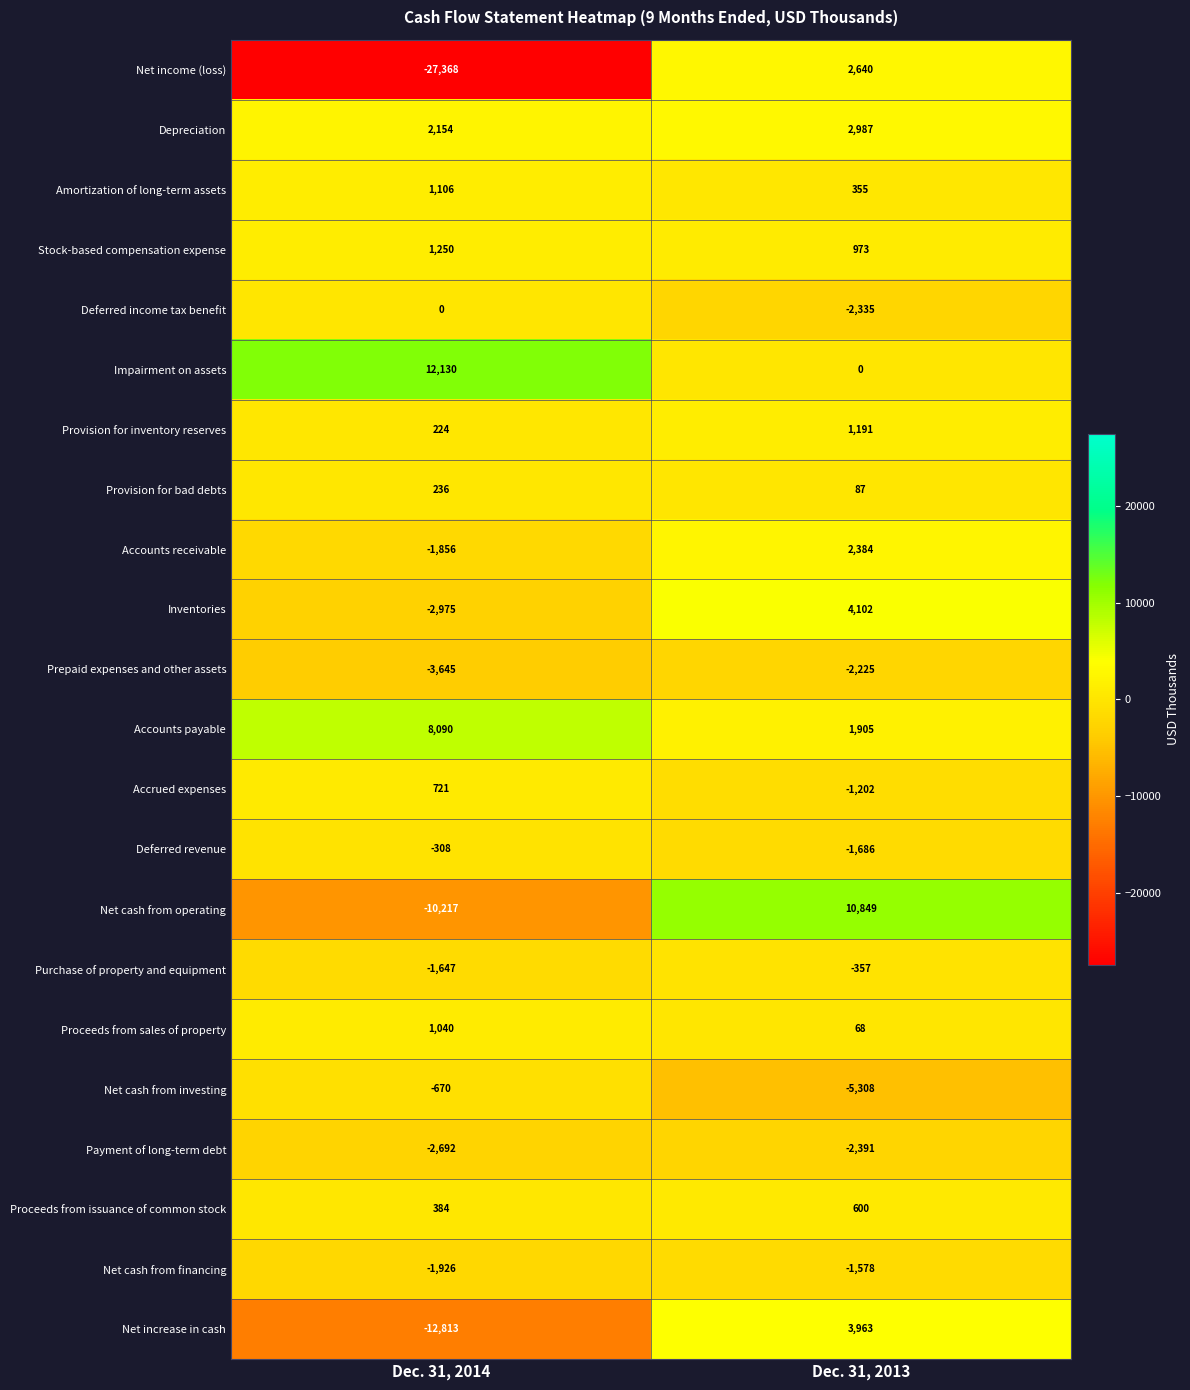

Rank the series by their maximum value, from highest to lowest.

Impairment on assets, Net cash from operating, Accounts payable, Inventories, Net increase in cash, Depreciation, Net income (loss), Accounts receivable, Stock-based compensation expense, Provision for inventory reserves, Amortization of long-term assets, Proceeds from sales of property, Accrued expenses, Proceeds from issuance of common stock, Provision for bad debts, Deferred income tax benefit, Deferred revenue, Purchase of property and equipment, Net cash from investing, Net cash from financing, Prepaid expenses and other assets, Payment of long-term debt